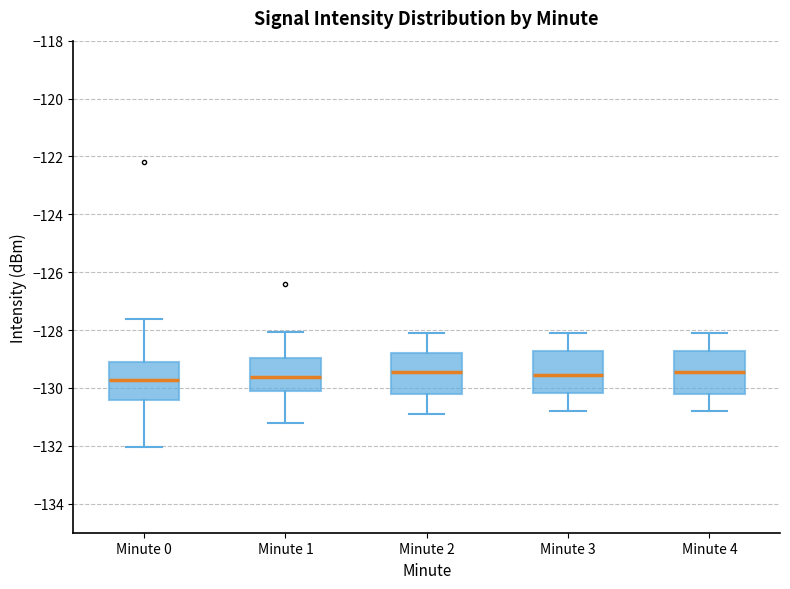

Reading left to right, transcribe this box plot: for each box, give where its median line is, the range the box spans, and where its two whiskers end, as read against the y-axis. The values are not printed on the chart, so give them approximately, as read against the axis.

Minute 0: median -129.8, box -130.4 to -129.0, whiskers -132.0 to -127.6
Minute 1: median -129.6, box -130.0 to -129.0, whiskers -131.2 to -128.0
Minute 2: median -129.4, box -130.2 to -128.8, whiskers -130.8 to -128.0
Minute 3: median -129.6, box -130.2 to -128.8, whiskers -130.8 to -128.0
Minute 4: median -129.4, box -130.2 to -128.8, whiskers -130.8 to -128.0